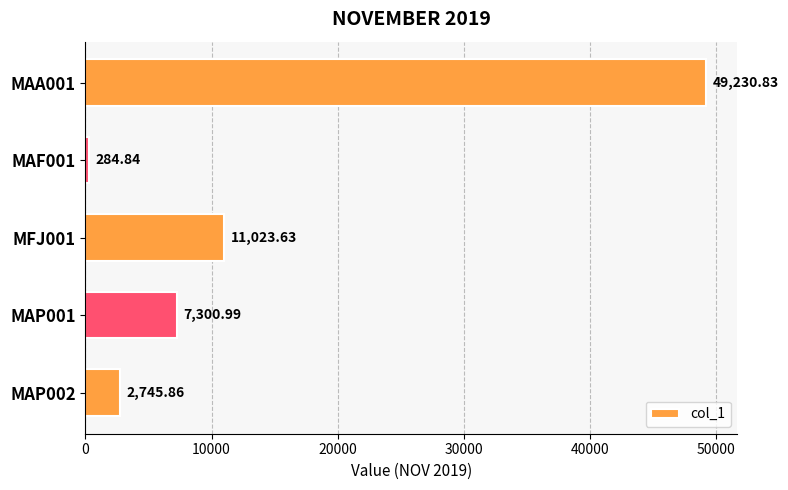

List the labels in order of value, smallest first.

MAF001, MAP002, MAP001, MFJ001, MAA001